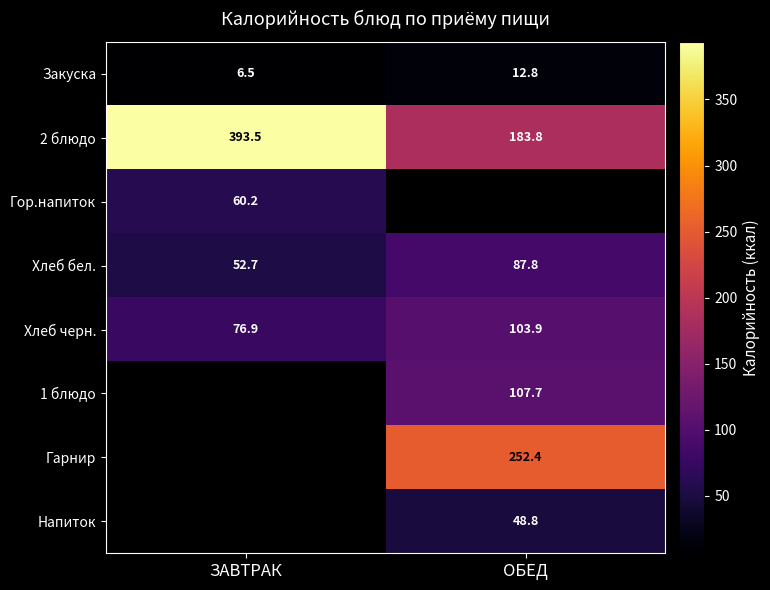

Which category has the highest value in the Хлеб черн. series?

ОБЕД